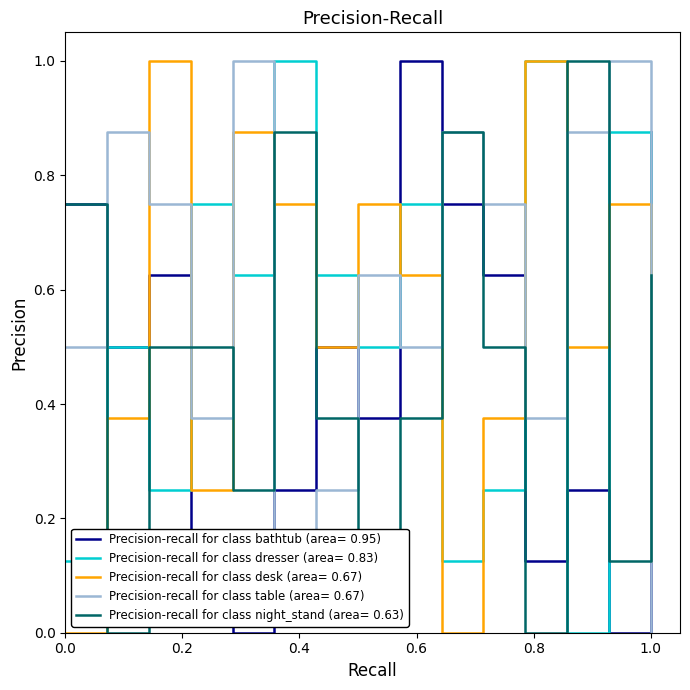

What is the maximum value shown in the chart?

1.0